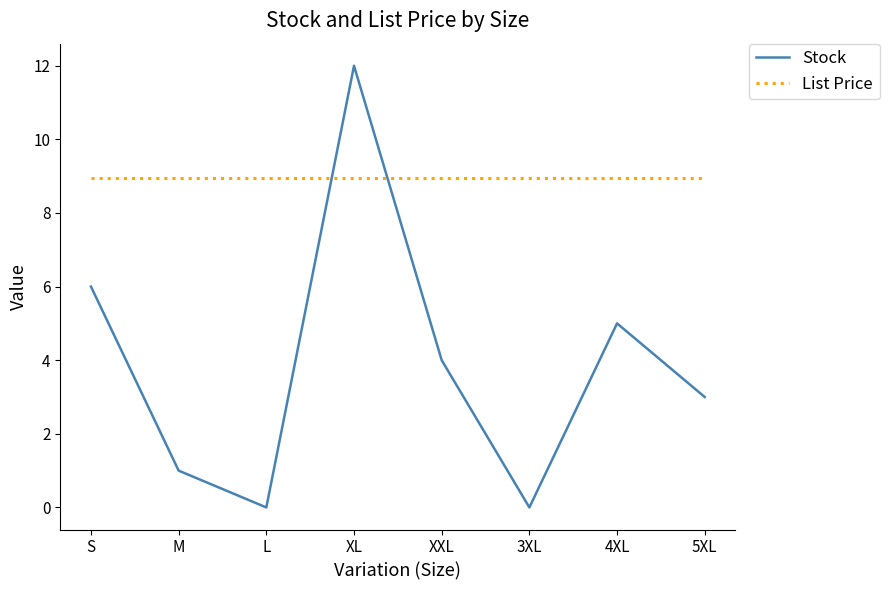

At which category does Stock reach its first local valley?

L